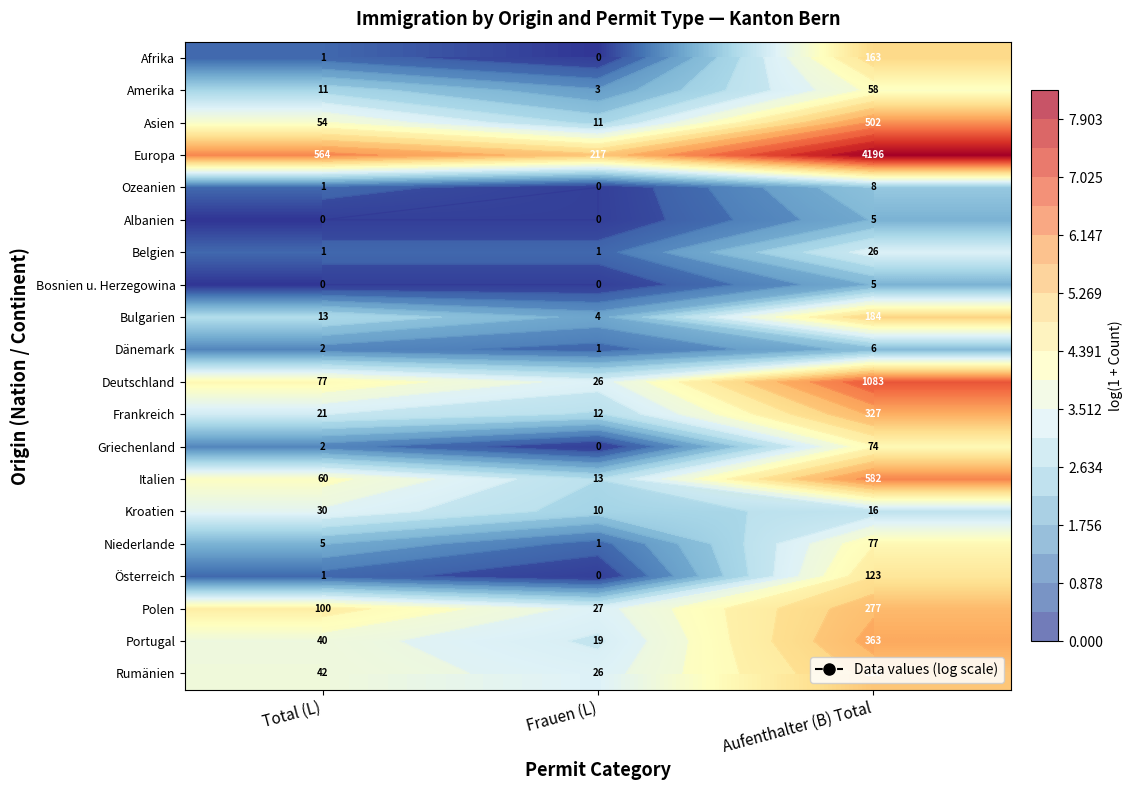

The Griechenland series shows 1.8 at Frauen (L). True or false?

False